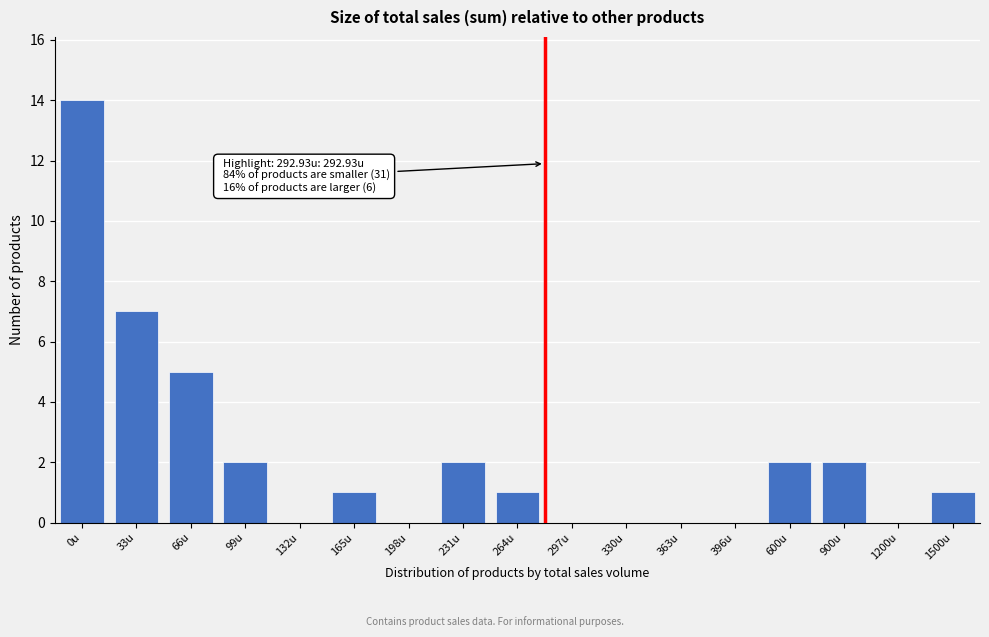

Reading right to left, list all the values displayed in this chart.

1500u=1	1200u=0	900u=2	600u=2	396u=0	363u=0	330u=0	297u=0	264u=1	231u=2	198u=0	165u=1	132u=0	99u=2	66u=5	33u=7	0u=14